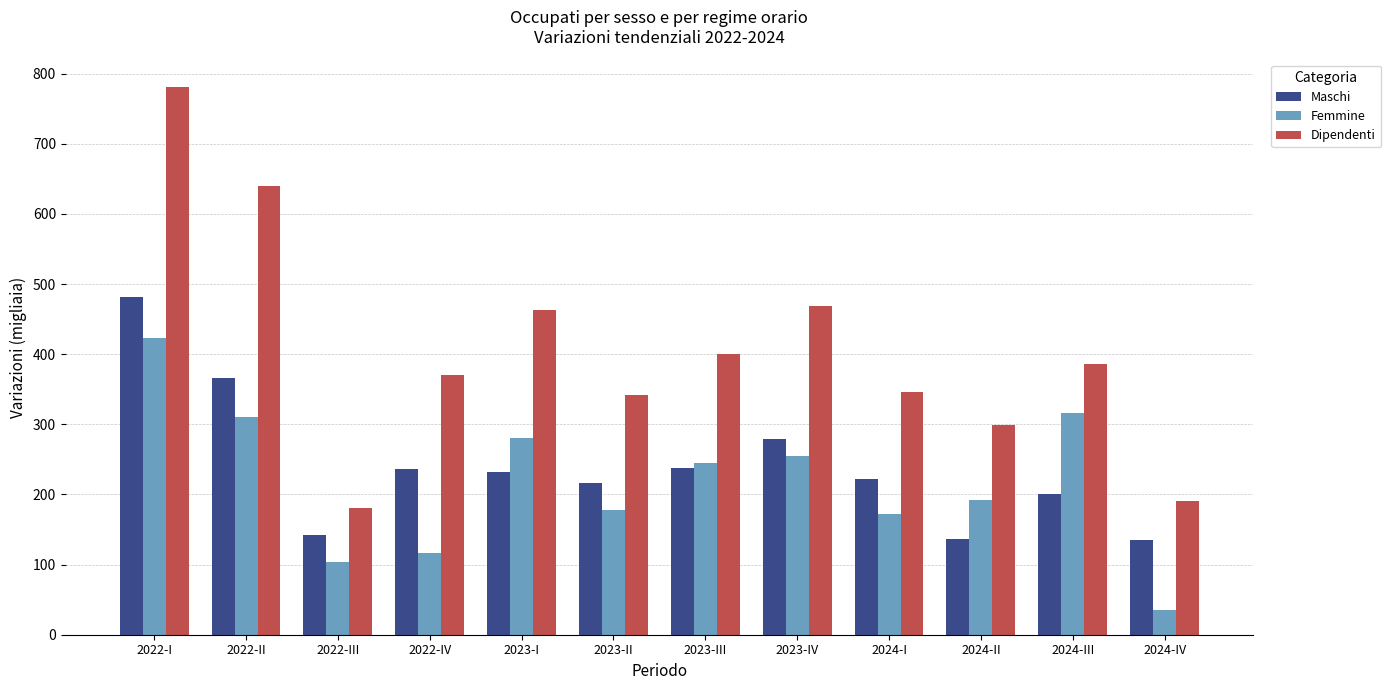

Rank the series by their maximum value, from lowest to highest.

Femmine, Maschi, Dipendenti